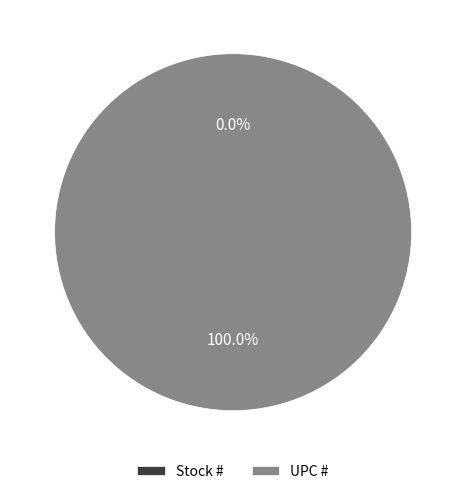

What is the change in value from Stock # to UPC #?

+751338114724